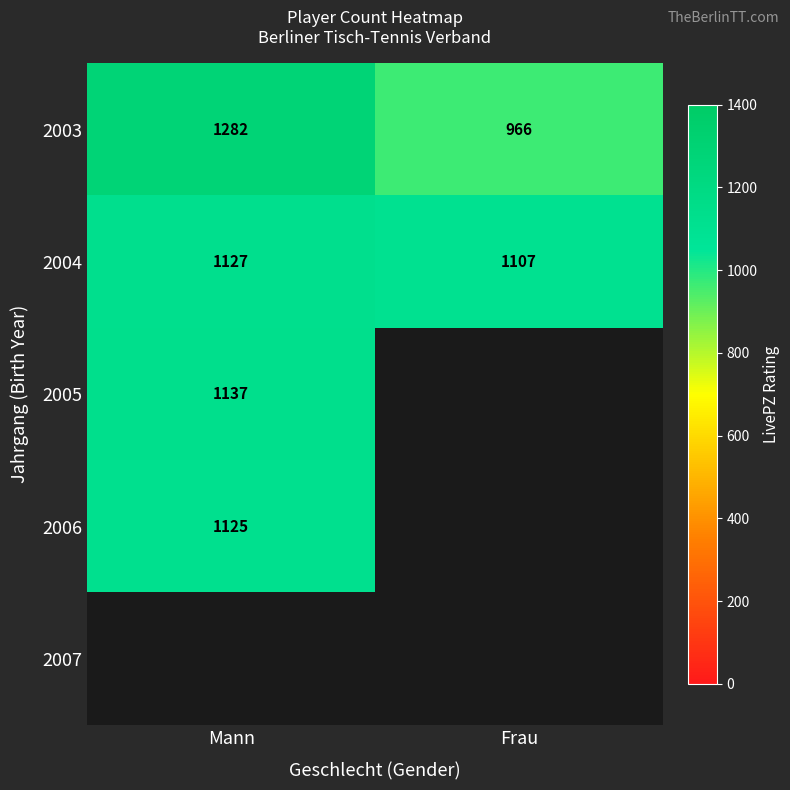

The 2004 series shows 311.8 at Mann. True or false?

False